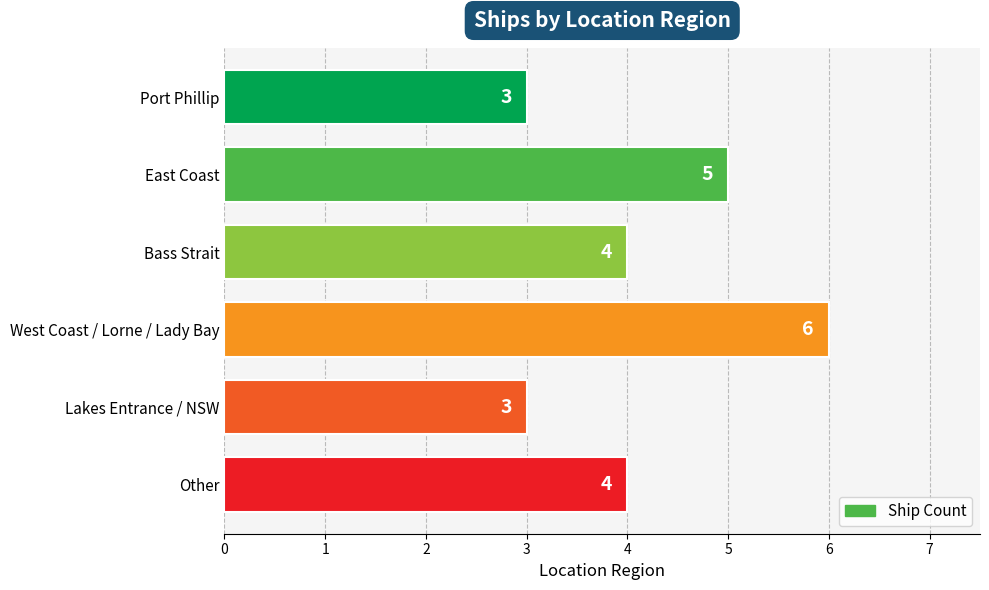

How many series are shown in this chart?

1